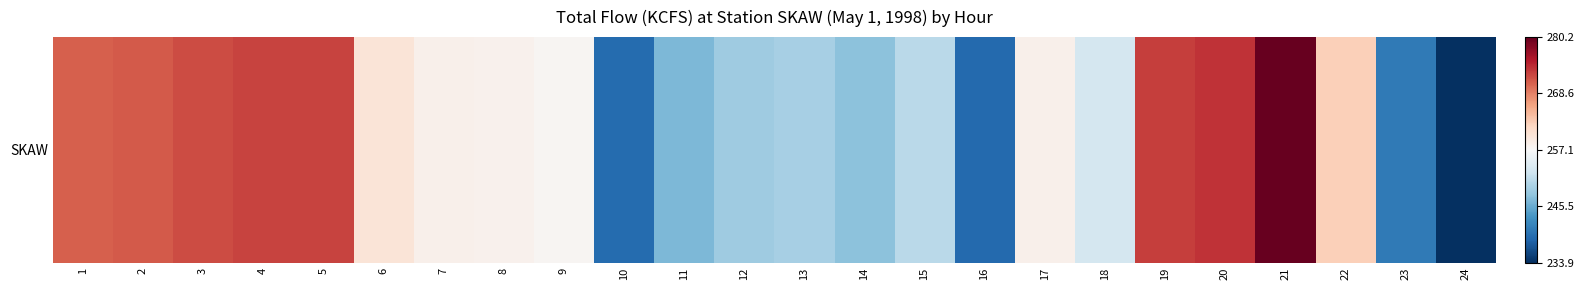

How many data points does each series have?

24